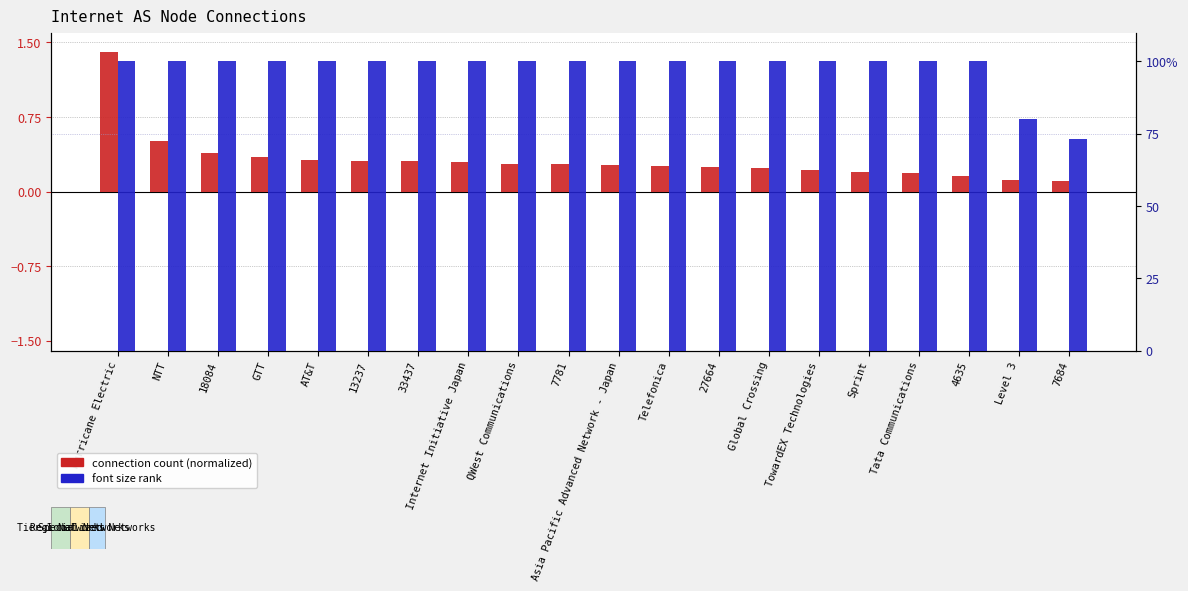

How many groups of bars are there?

20